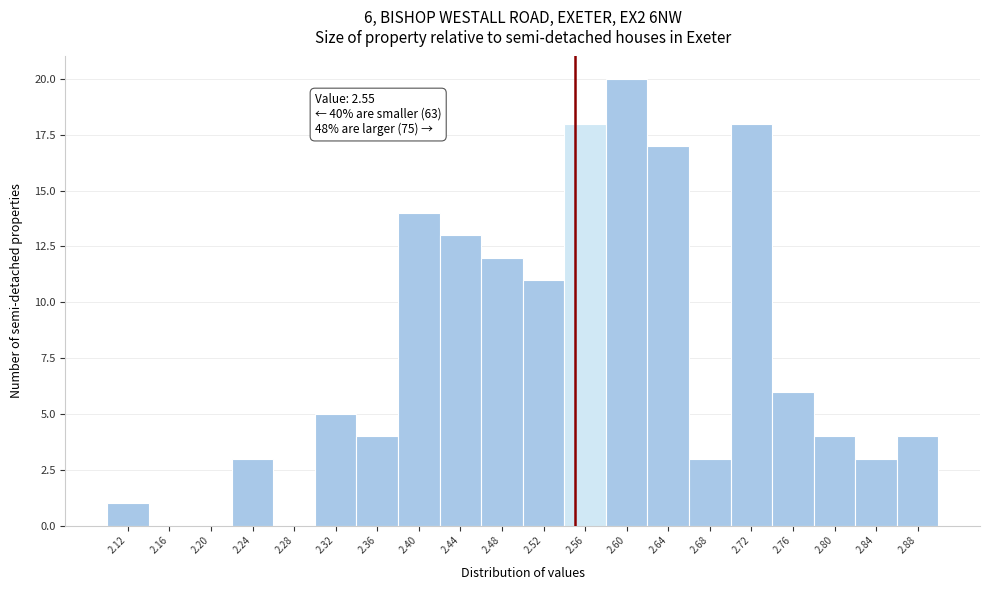

Which range on the x-axis has the tallest bar?

2.58 to 2.62